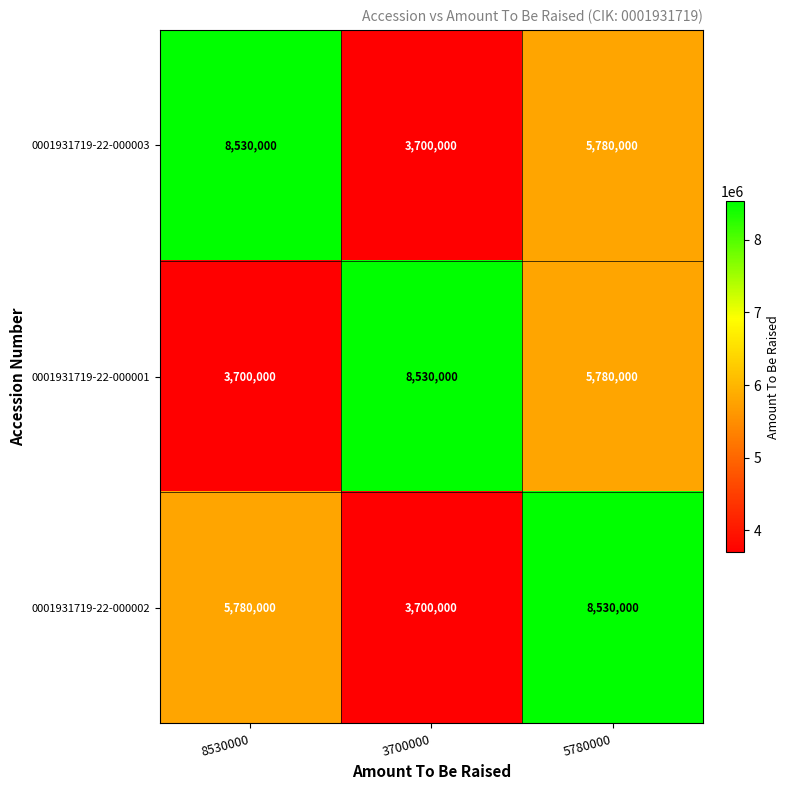

What is the spread (max minus min) of values at 5780000?

2750000